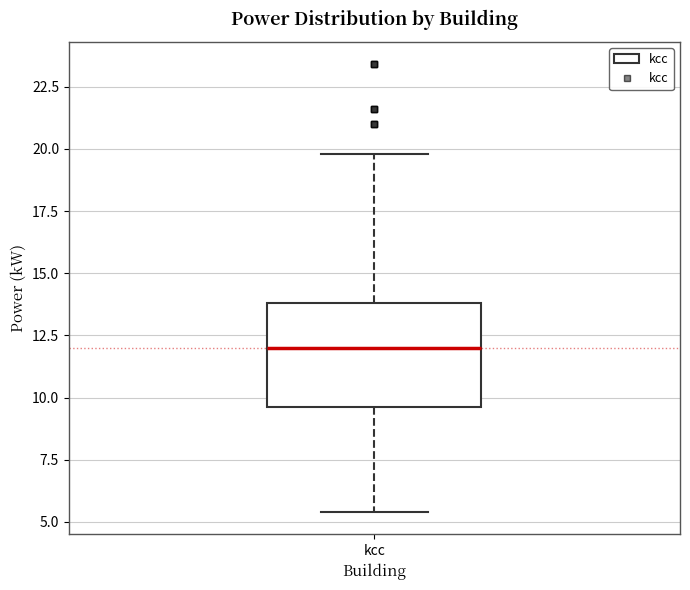

Where is the upper edge of the box for kcc on the y-axis? The values are not printed on the chart, so give them approximately, as read against the axis.

14.0